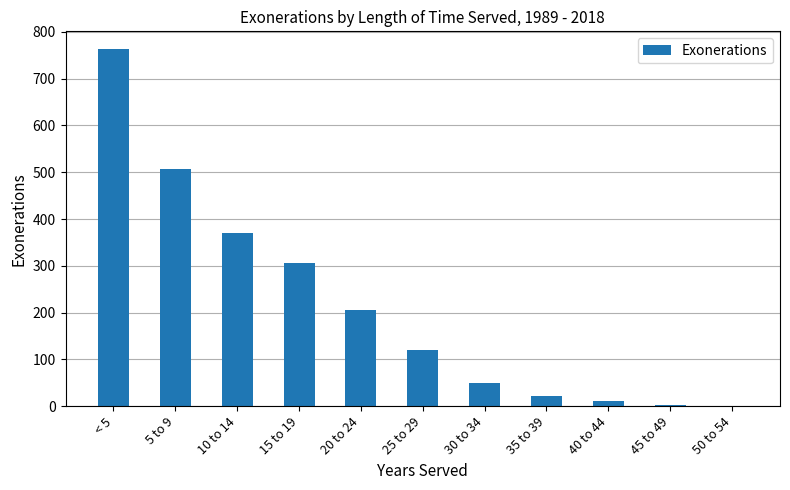

Approximately how many times larger is the value at 20 to 24 compared to 10 to 14?

0.6